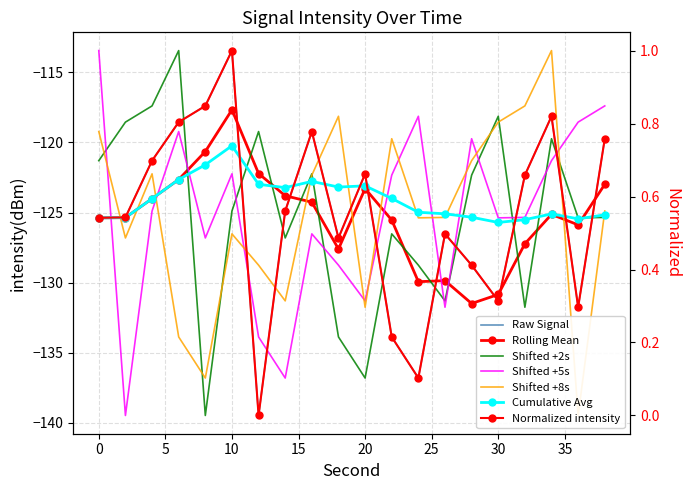

Where is the data nearest to the value -126?

26